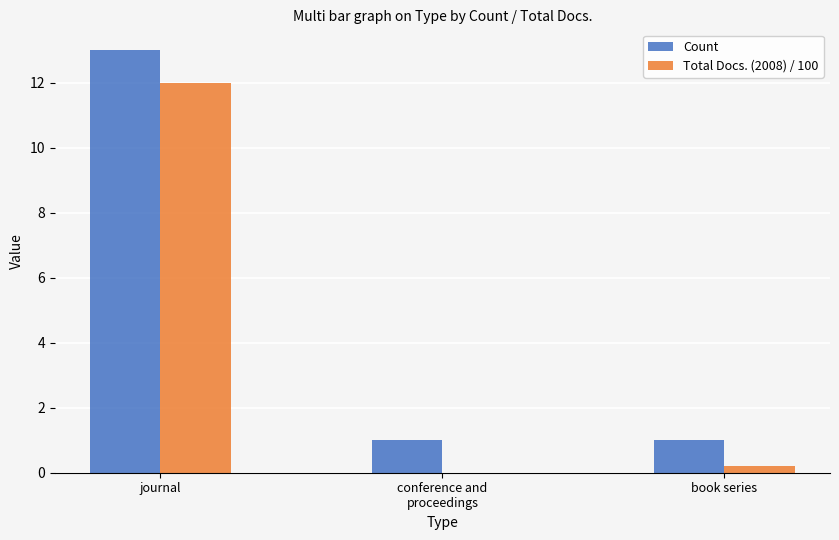

Read the Count value at journal.

13.0